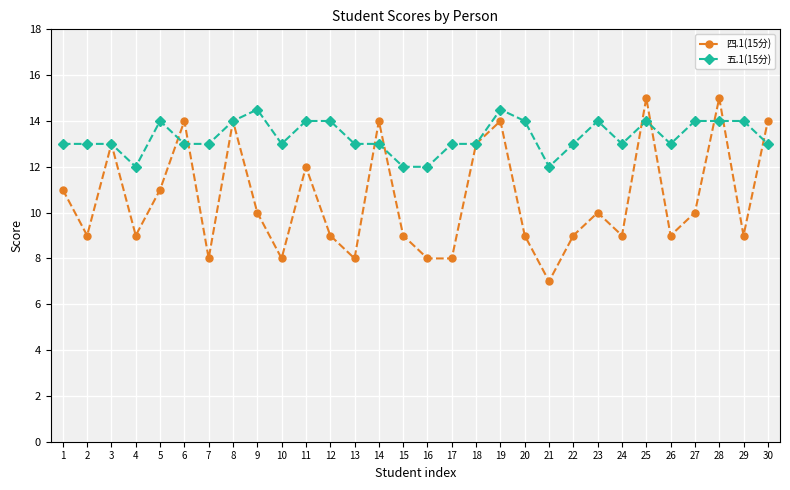

Which series has the largest total across all categories?

五.1(15分)